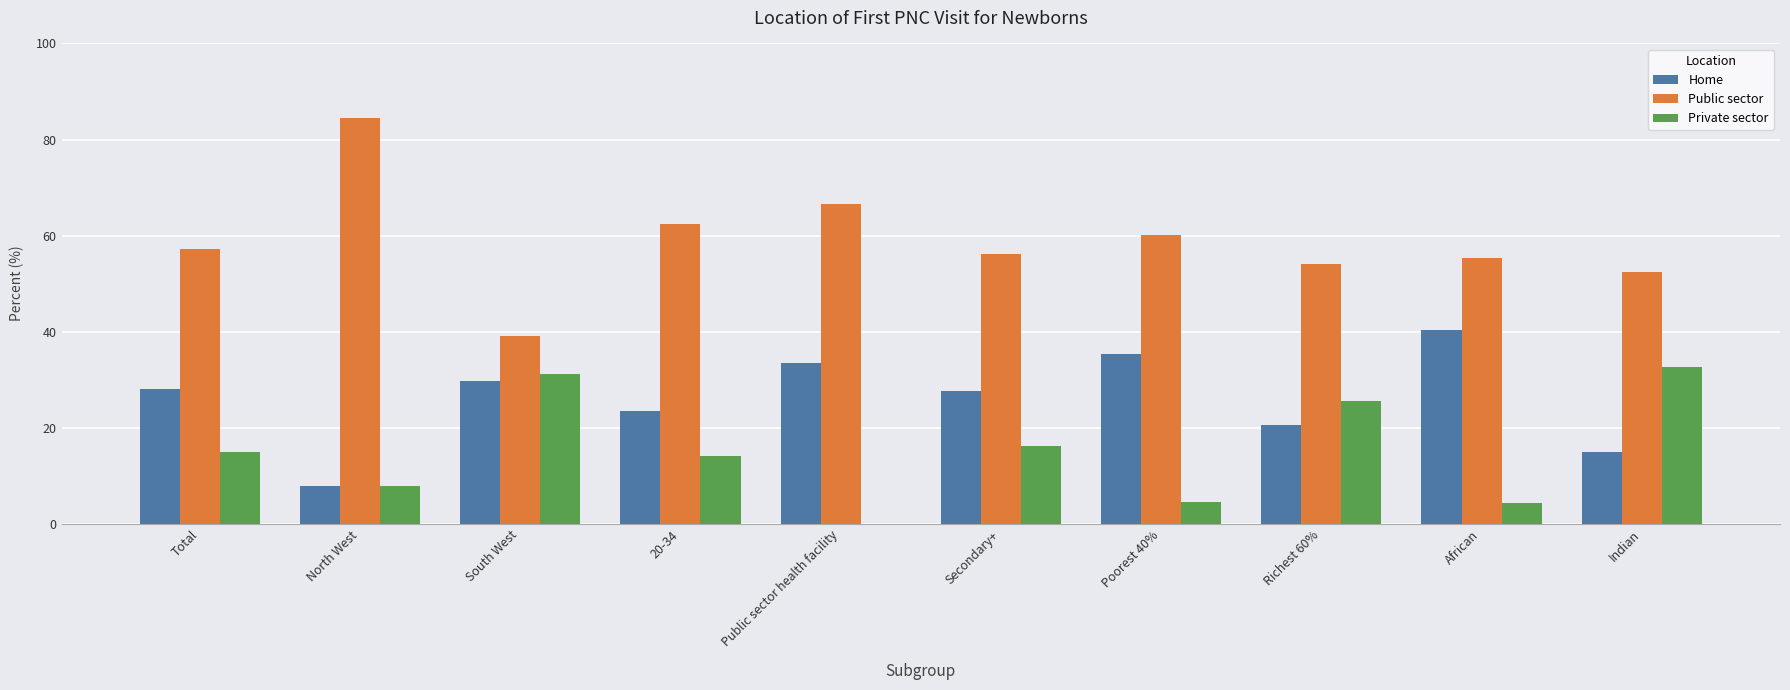

What is the total value across all series at North West?

100.0